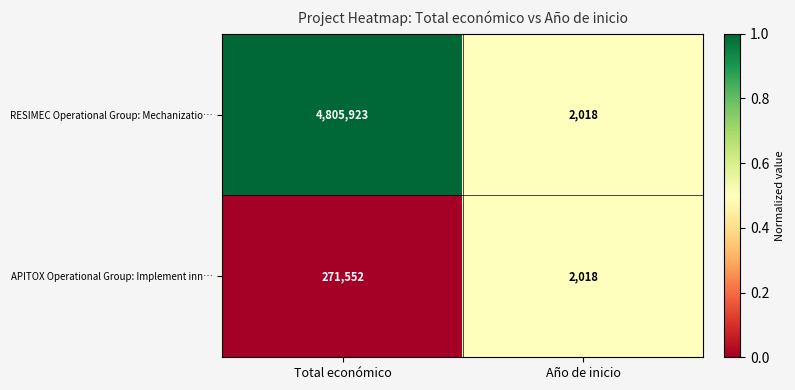

Reading left to right, what are all the values shown in this chart?

RESIMEC Operational Group: Mechanizatio…: Total económico=4805923	Año de inicio=2018
APITOX Operational Group: Implement inn…: Total económico=271552	Año de inicio=2018